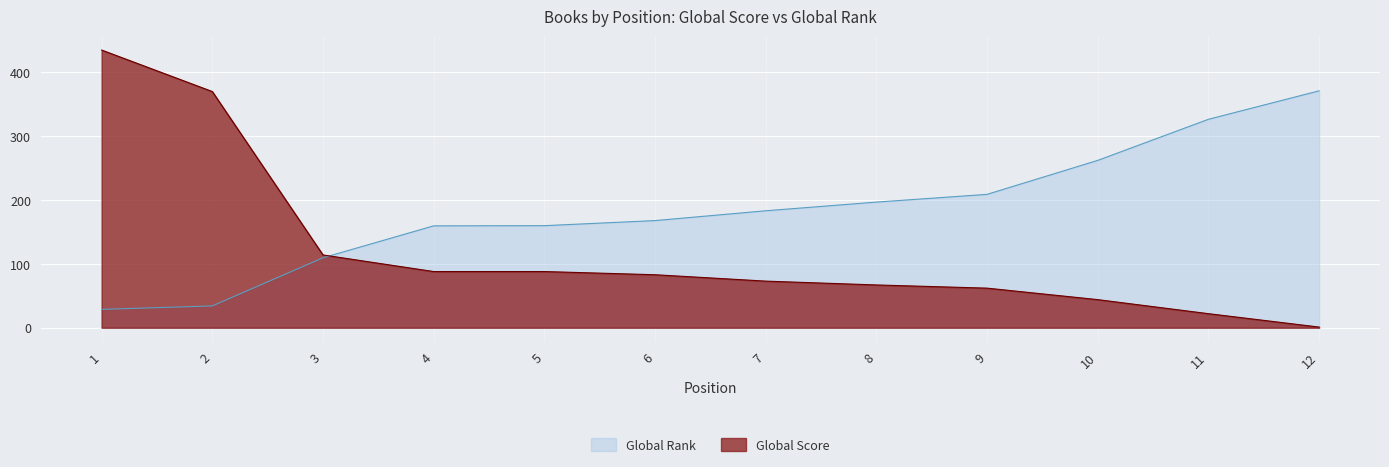

Where do Global Score and Global Rank first cross each other?

3 and 4